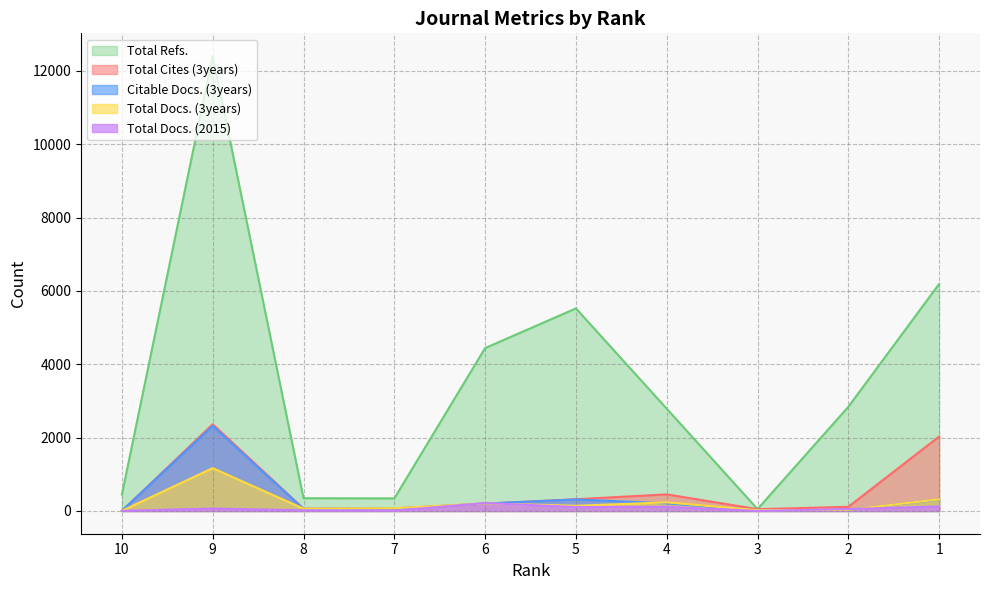

True or false: Total Cites (3years) and Total Refs. intersect in this chart.

False